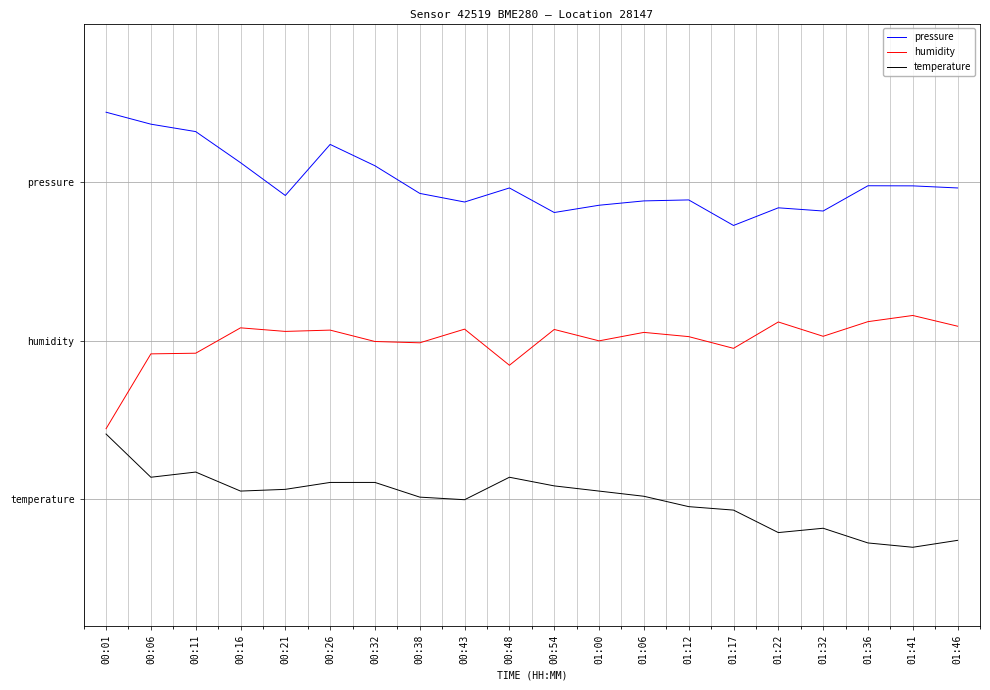

Does the chart display data point markers on the line(s)?

No